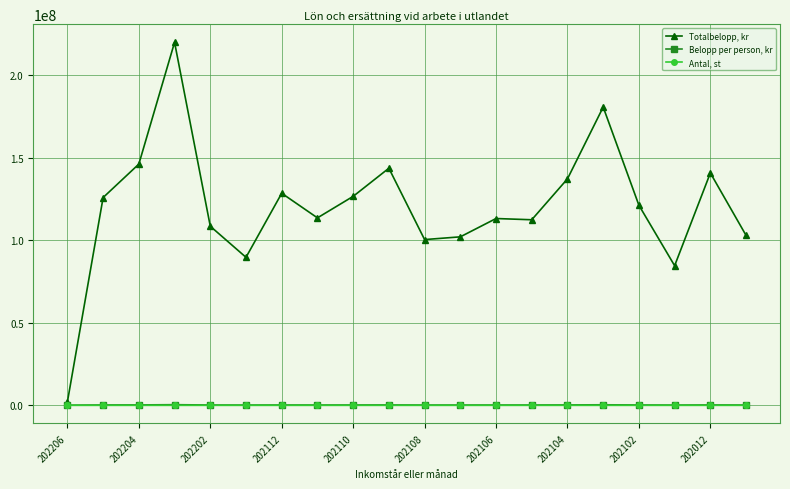

List the series in order of their peak value, lowest first.

Antal, st, Belopp per person, kr, Totalbelopp, kr